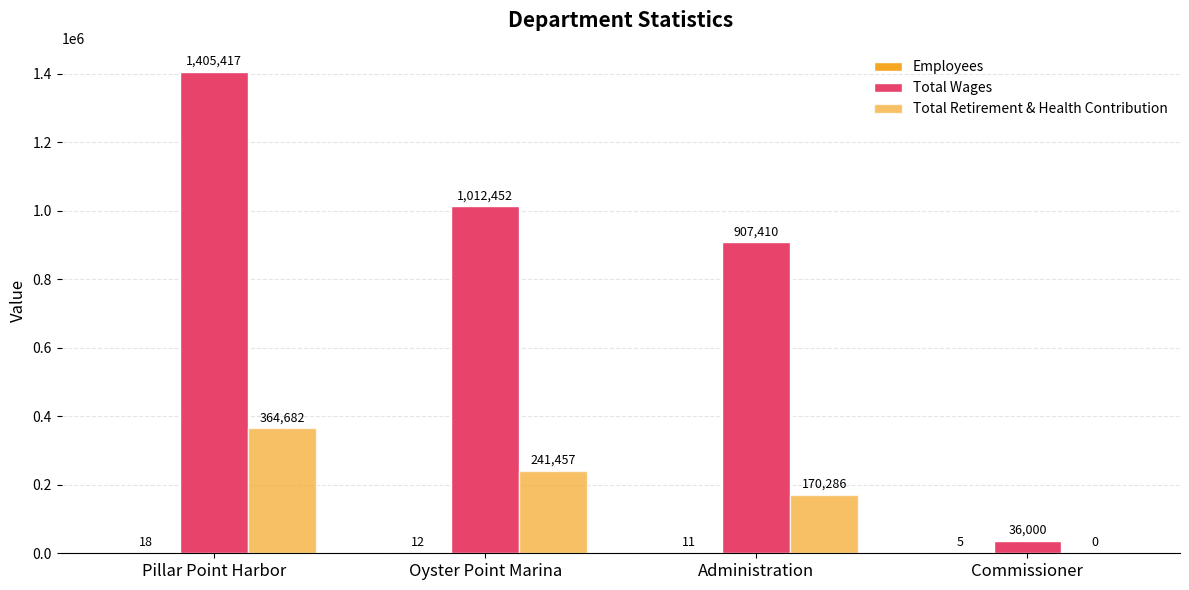

What is the value of the Total Retirement & Health Contribution bar at the 3rd from the left?

170286